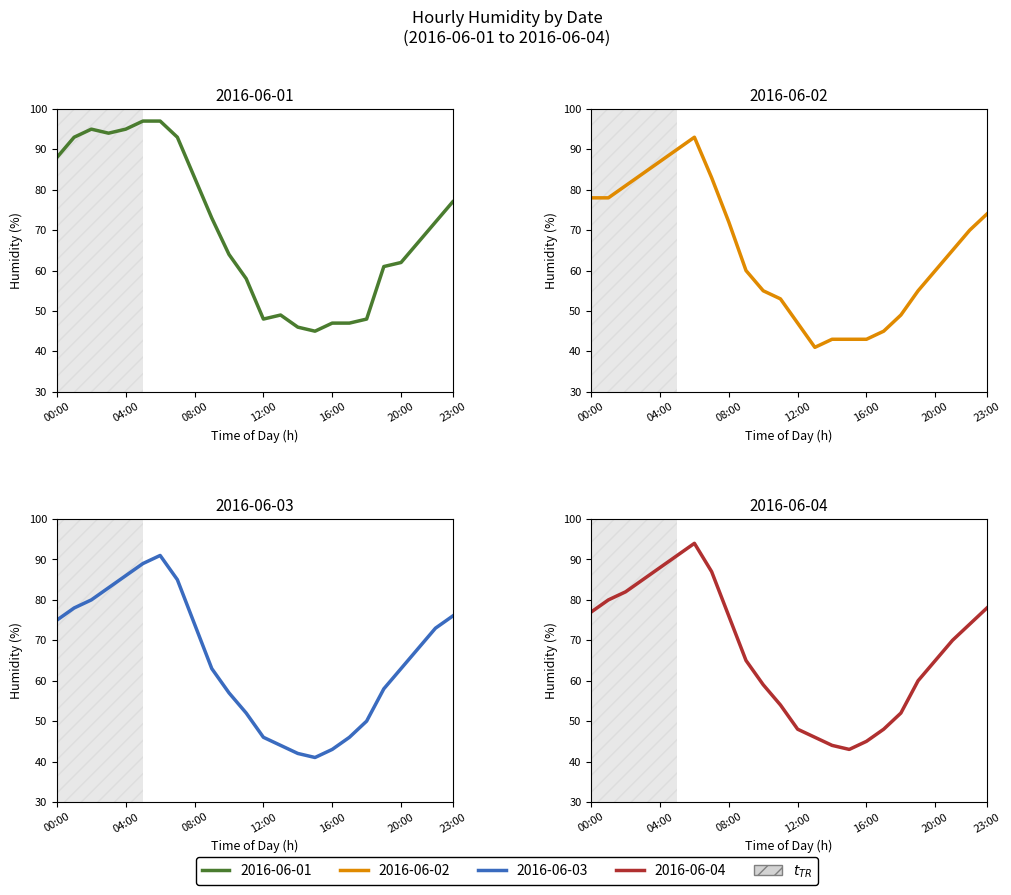

Reading left to right, list all the values displayed in this chart.

2016-06-01: 00:00=88	01:00=93	02:00=95	03:00=94	04:00=95	05:00=97	06:00=97	07:00=93	08:00=83	09:00=73	10:00=64	11:00=58	12:00=48	13:00=49	14:00=46	15:00=45	16:00=47	17:00=47	18:00=48	19:00=61	20:00=62	21:00=67	22:00=72	23:00=77
2016-06-02: 00:00=78	01:00=78	02:00=81	03:00=84	04:00=87	05:00=90	06:00=93	07:00=83	08:00=72	09:00=60	10:00=55	11:00=53	12:00=47	13:00=41	14:00=43	15:00=43	16:00=43	17:00=45	18:00=49	19:00=55	20:00=60	21:00=65	22:00=70	23:00=74
2016-06-03: 00:00=75	01:00=78	02:00=80	03:00=83	04:00=86	05:00=89	06:00=91	07:00=85	08:00=74	09:00=63	10:00=57	11:00=52	12:00=46	13:00=44	14:00=42	15:00=41	16:00=43	17:00=46	18:00=50	19:00=58	20:00=63	21:00=68	22:00=73	23:00=76
2016-06-04: 00:00=77	01:00=80	02:00=82	03:00=85	04:00=88	05:00=91	06:00=94	07:00=87	08:00=76	09:00=65	10:00=59	11:00=54	12:00=48	13:00=46	14:00=44	15:00=43	16:00=45	17:00=48	18:00=52	19:00=60	20:00=65	21:00=70	22:00=74	23:00=78